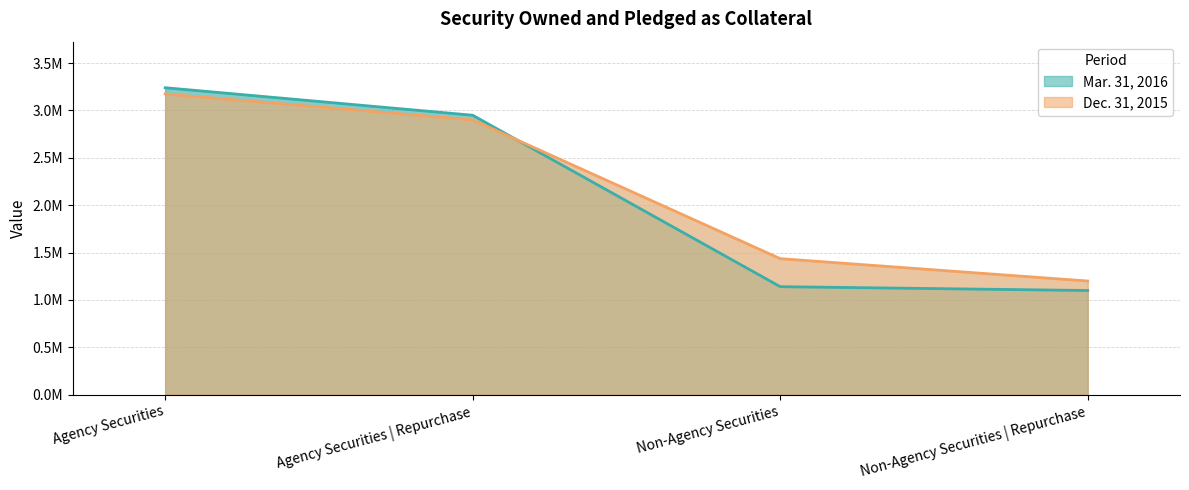

List the labels in order of Mar. 31, 2016 value, largest first.

Agency Securities, Agency Securities | Repurchase, Non-Agency Securities, Non-Agency Securities | Repurchase